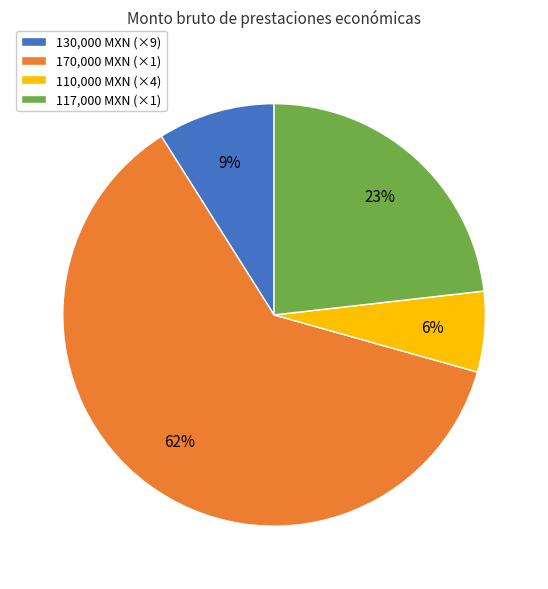

To the nearest percent, what percentage of the pie is 170,000 MXN (×1)?

62%